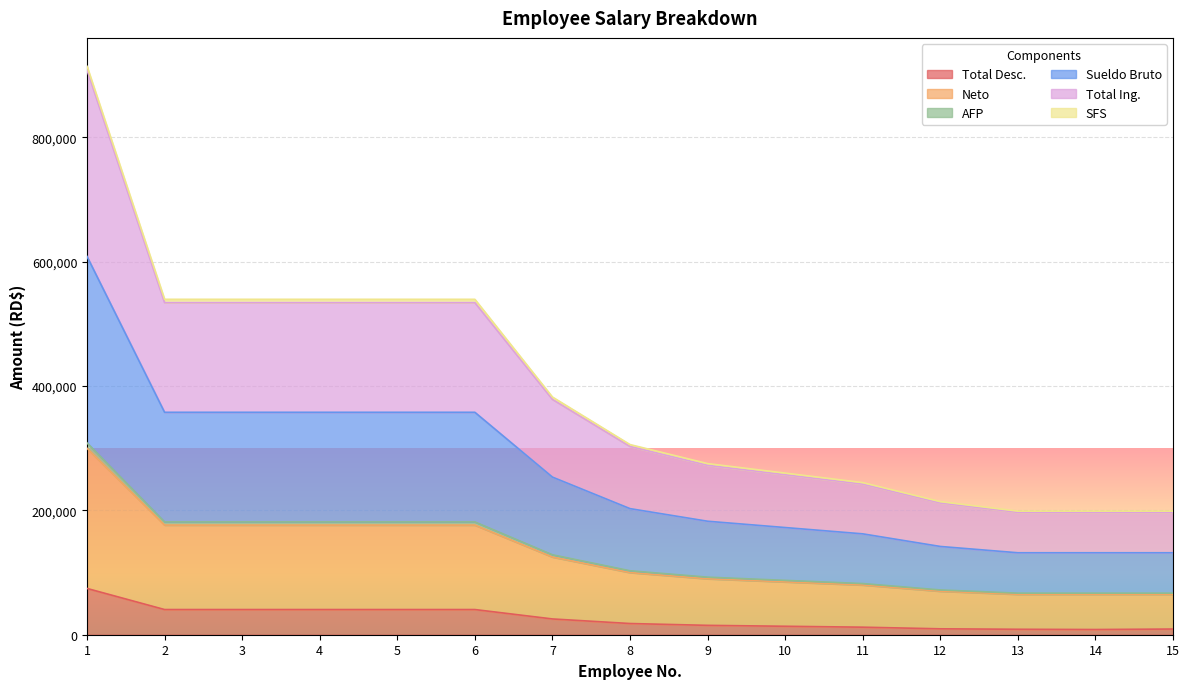

Is it true that Total Ing. equals 242296.0 at 11?

True